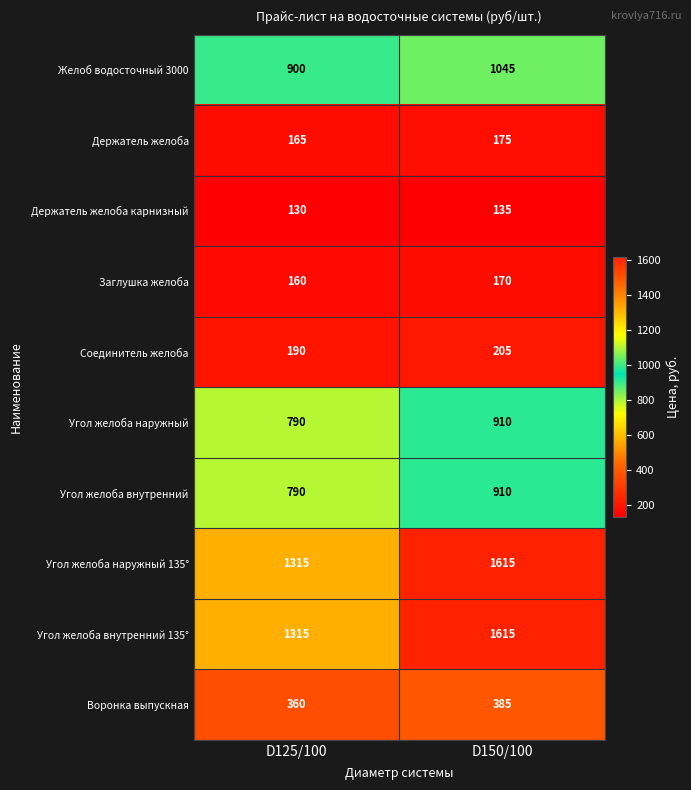

List the labels in order of Держатель желоба карнизный value, largest first.

D150/100, D125/100